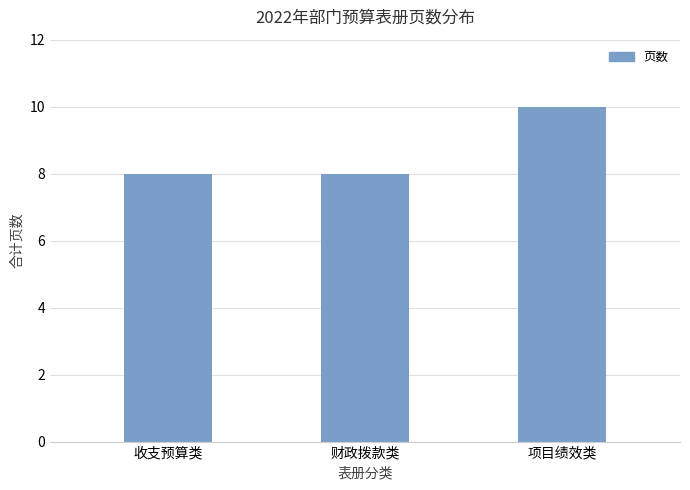

What is the sum of all values?

26